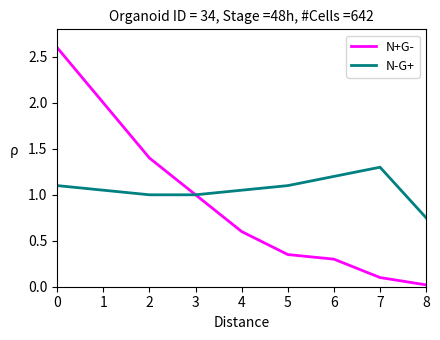

What is the total value across all series at 0?

3.7